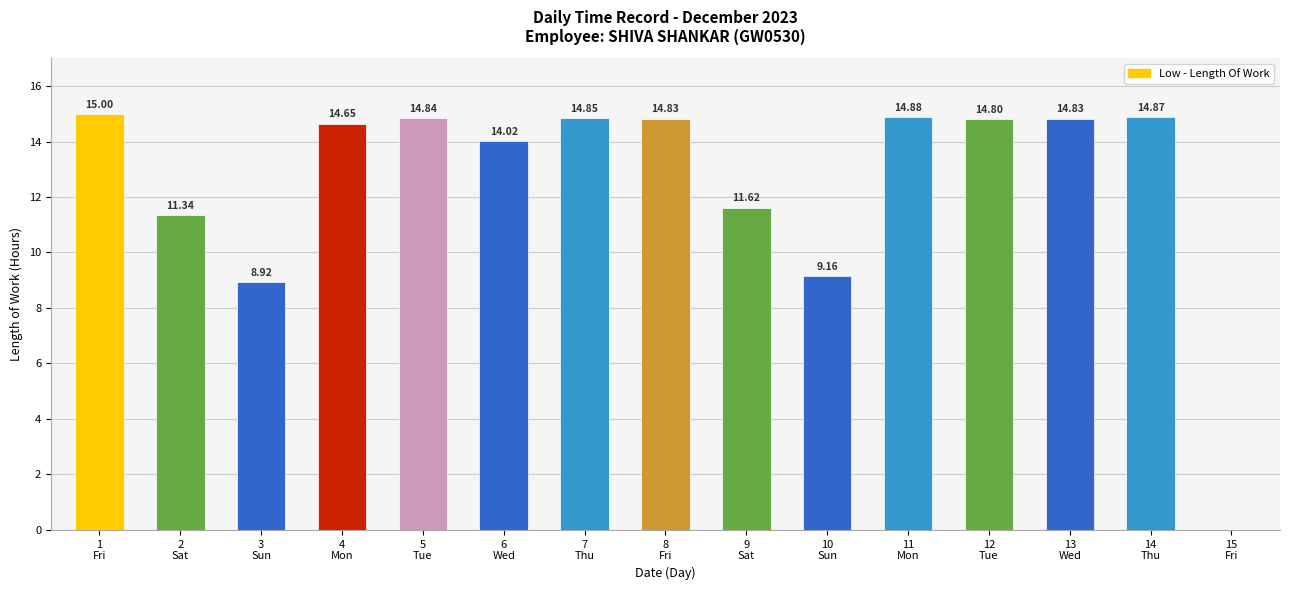

What is the ratio of the value at 9
Sat to the value at 12
Tue?

0.8